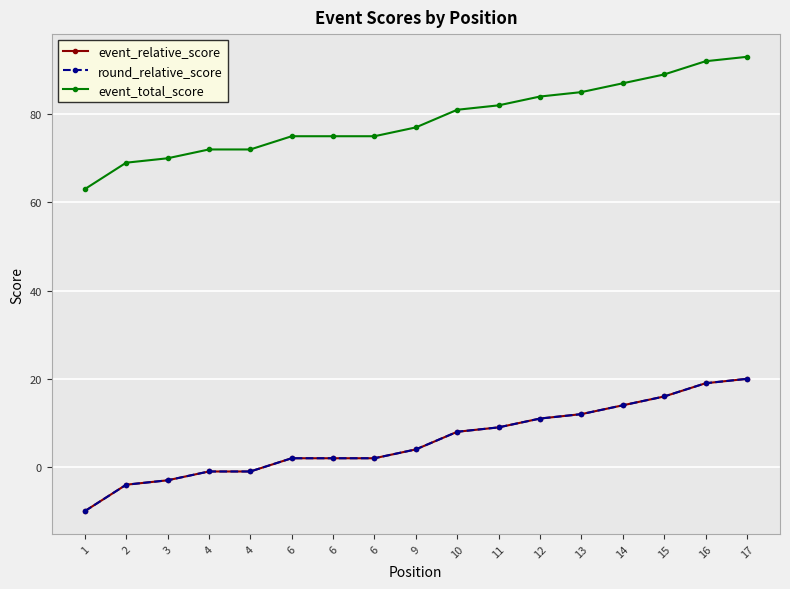

Rank the series at 4 from highest to lowest value.

event_total_score, event_relative_score, round_relative_score